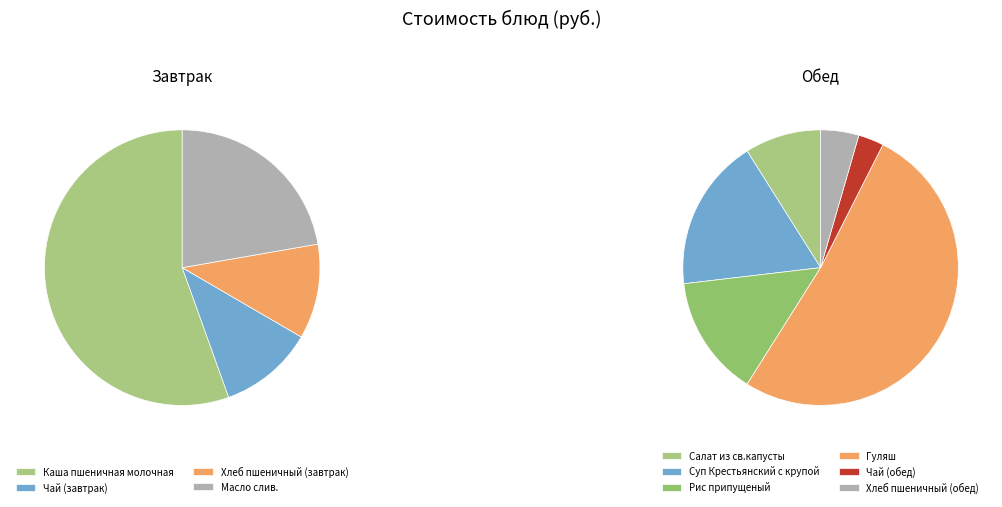

True or false: Хлеб пшеничный (обед) accounts for 1% of the total.

False